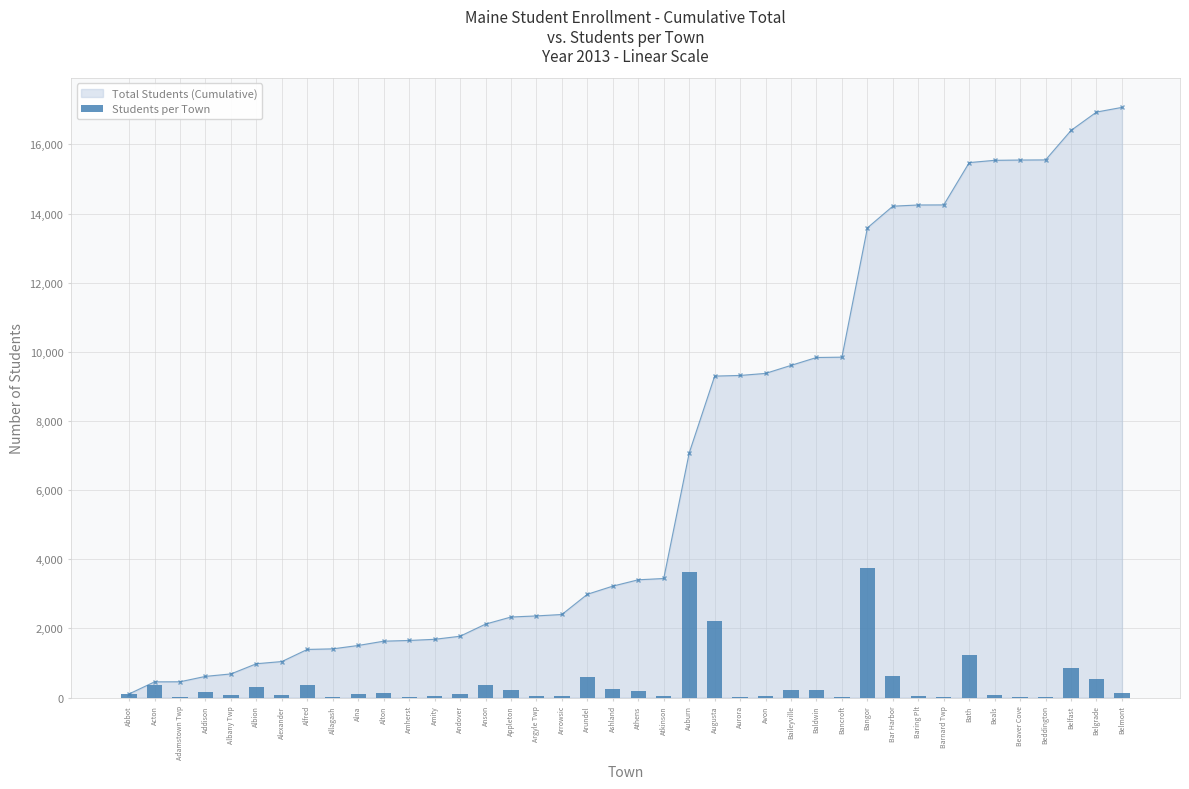

What is the value of the 29th bar from the left?

10